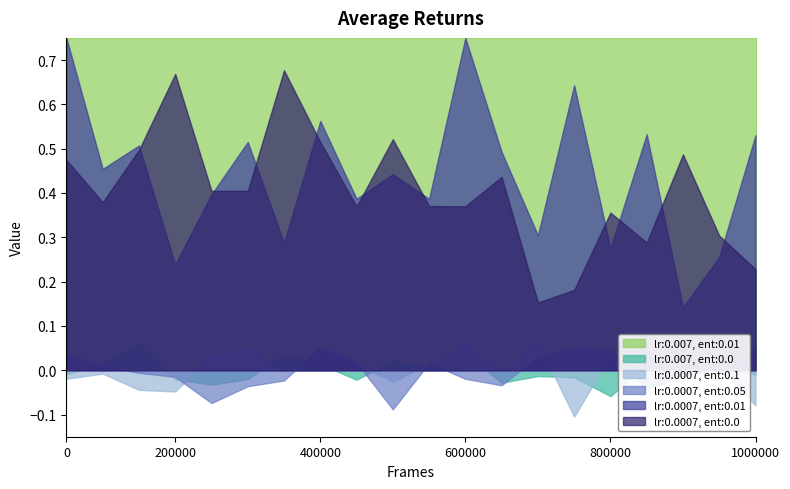

Which series has the largest range (max minus min)?

lr:0.0007, ent:0.01